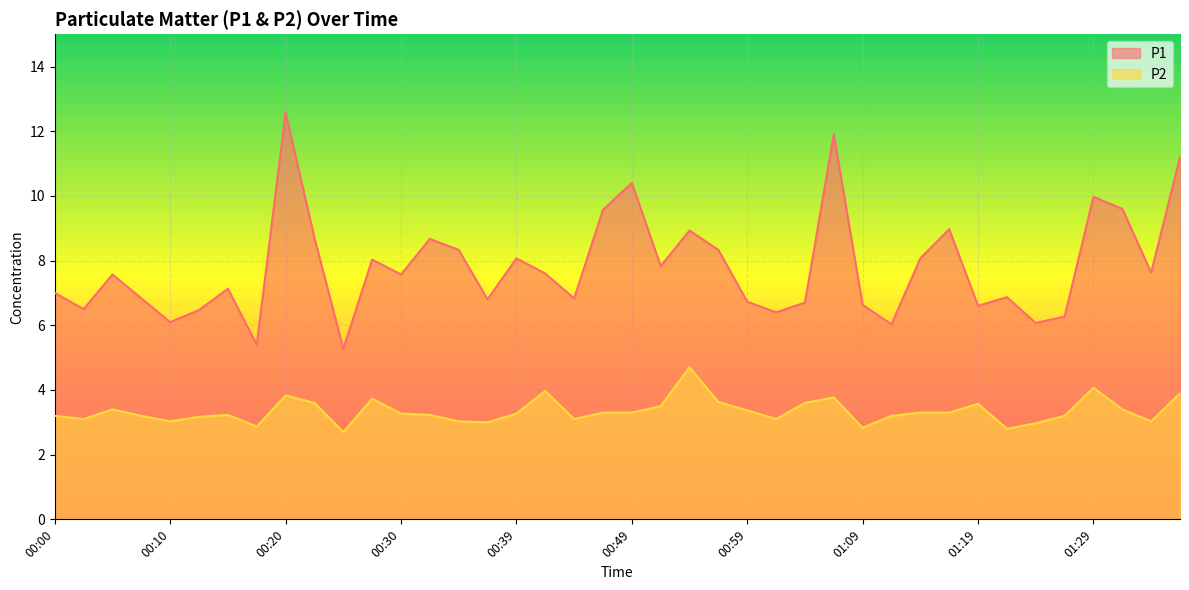

At which label does P1 first exceed 7?

00:05